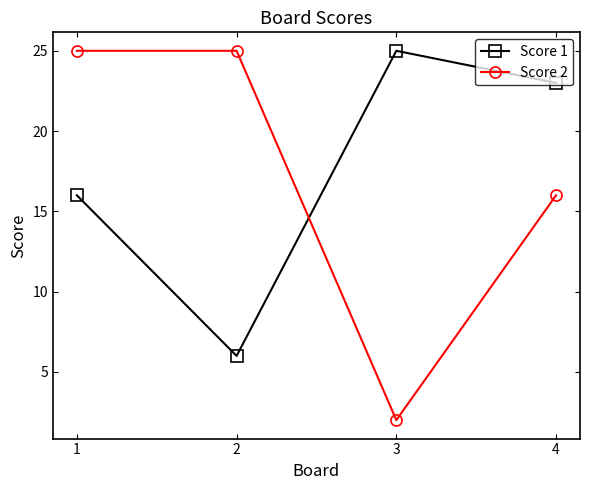

At which category is the sum across all series the highest?

1